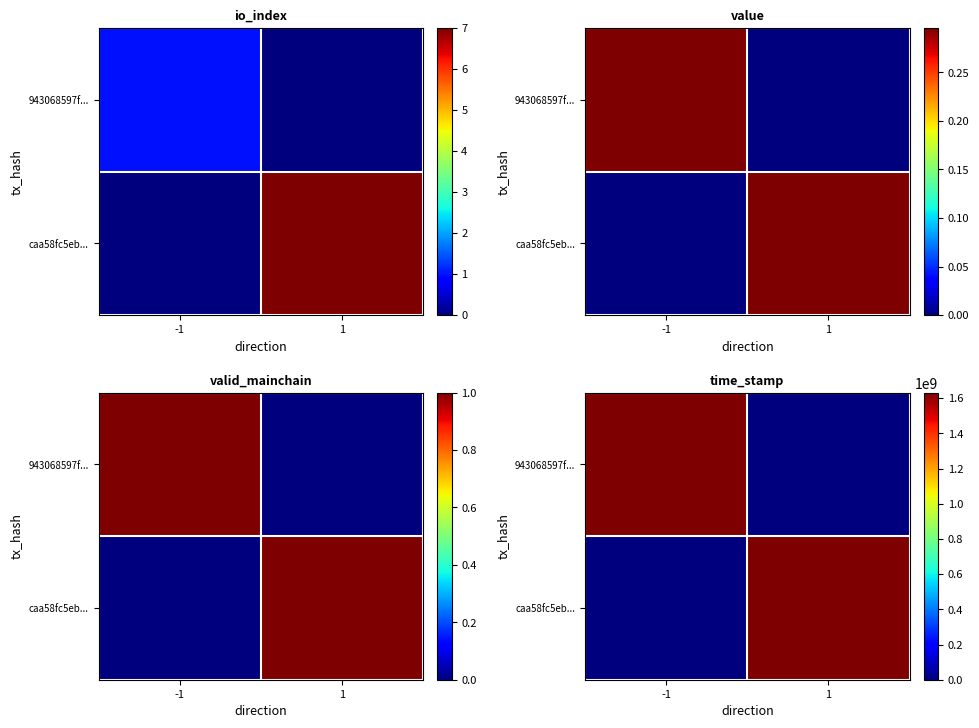

At which category is the sum across all series the highest?

-1